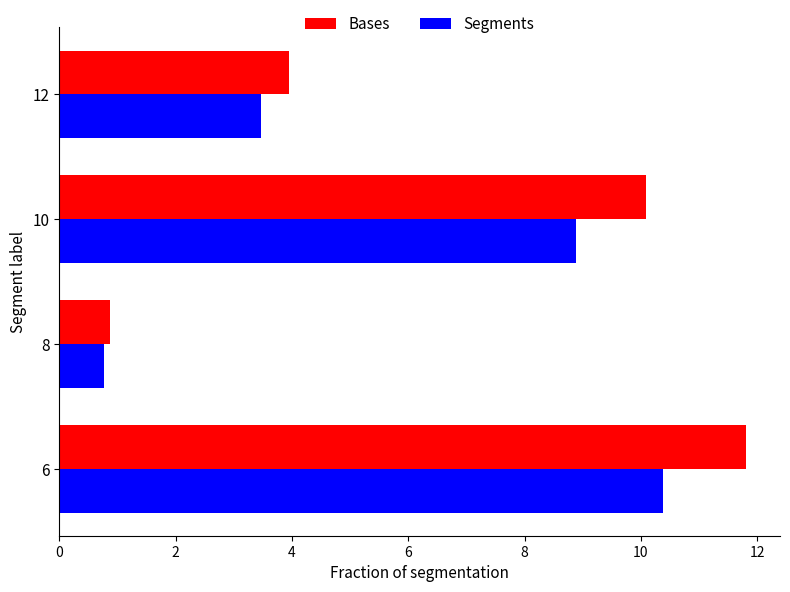

Is it true that Segments equals 14.6 at 10?

False